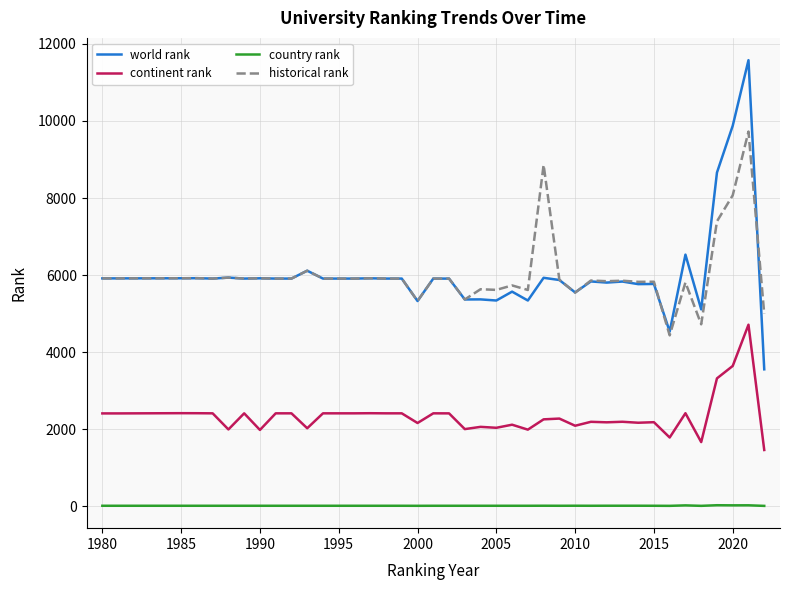

Rank the series by their maximum value, from lowest to highest.

country rank, continent rank, historical rank, world rank